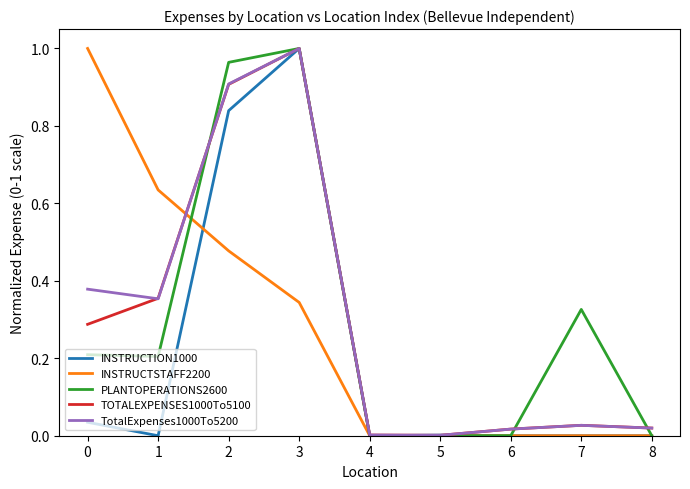

The value of TOTALEXPENSES1000To5100 at 7 is 0.0. True or false?

True